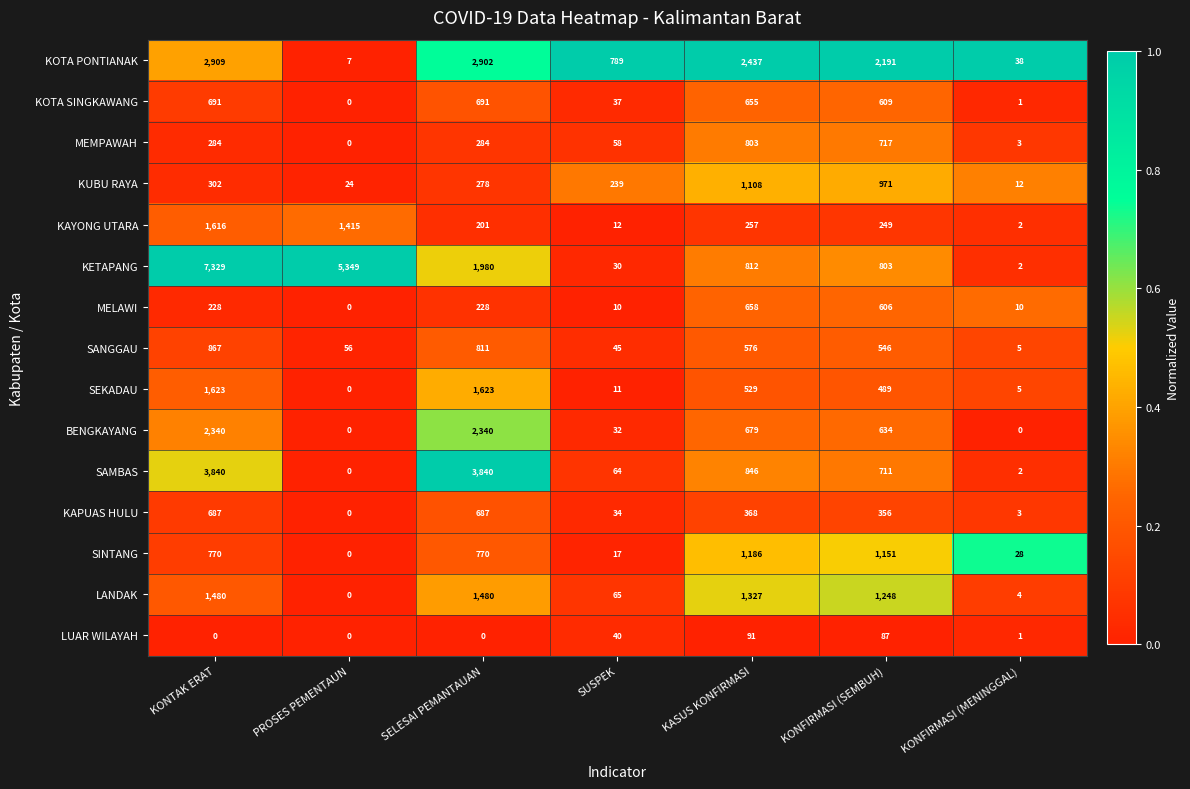

Rank the series at KASUS KONFIRMASI from highest to lowest value.

KOTA PONTIANAK, LANDAK, SINTANG, KUBU RAYA, SAMBAS, KETAPANG, MEMPAWAH, BENGKAYANG, MELAWI, KOTA SINGKAWANG, SANGGAU, SEKADAU, KAPUAS HULU, KAYONG UTARA, LUAR WILAYAH